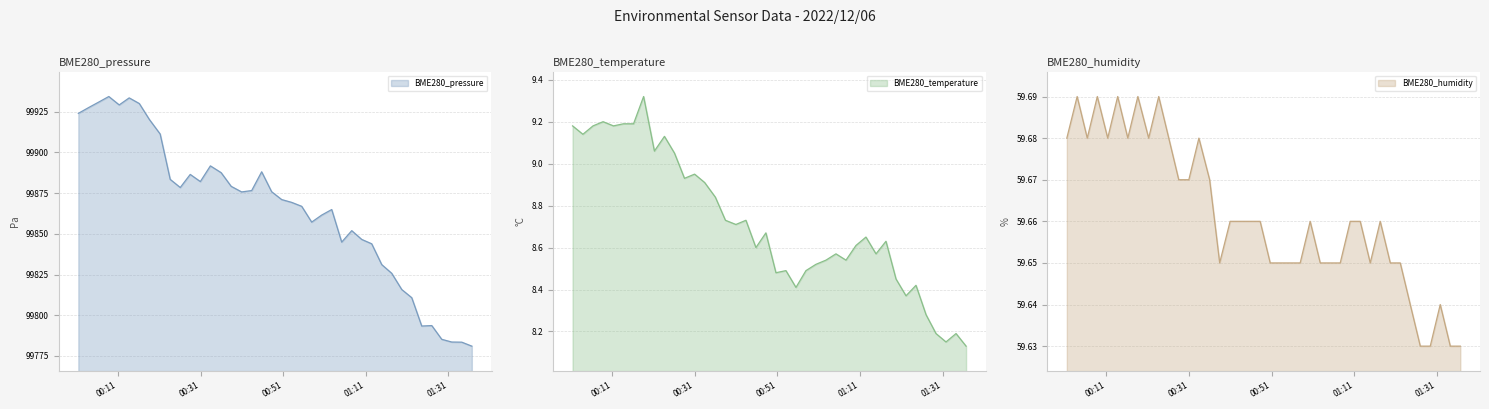

List the series in order of their peak value, lowest first.

BME280_temperature, BME280_humidity, BME280_pressure